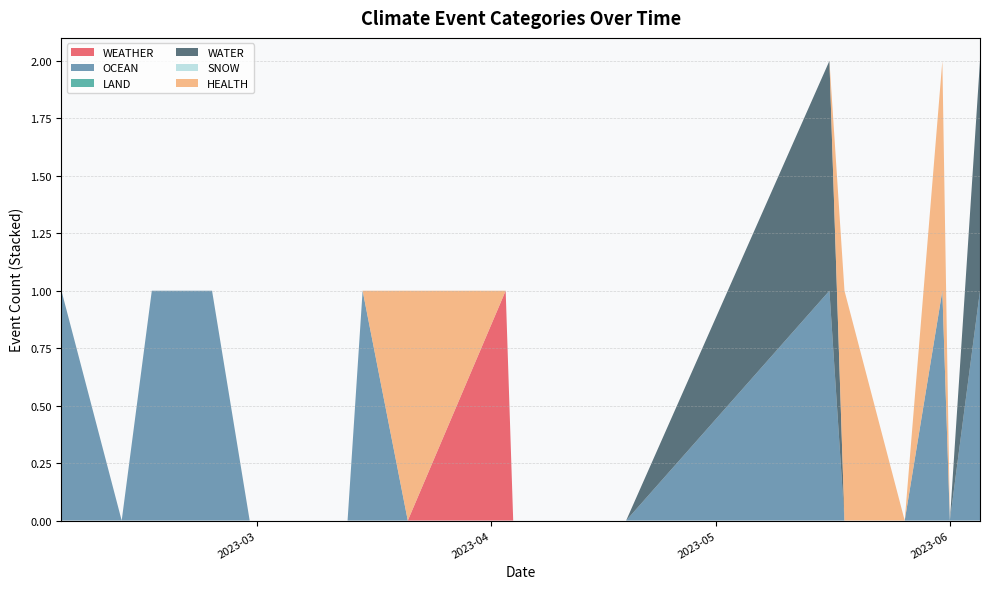

Reading right to left, list all the values displayed in this chart.

WEATHER: 0	0	0	0	0	0	0	0	0	1	0	0	0	0	0	0	0	0	0	0
OCEAN: 1	0	1	0	0	1	0	0	0	0	0	1	0	0	1	1	1	1	0	1
LAND: 0	0	0	0	0	0	0	0	0	0	0	0	0	0	0	0	0	0	0	0
WATER: 1	0	0	0	0	1	0	0	0	0	0	0	0	0	0	0	0	0	0	0
SNOW: 0	0	0	0	0	0	0	0	0	0	0	0	0	0	0	0	0	0	0	0
HEALTH: 0	0	1	0	1	0	0	0	0	0	1	0	0	0	0	0	0	0	0	0